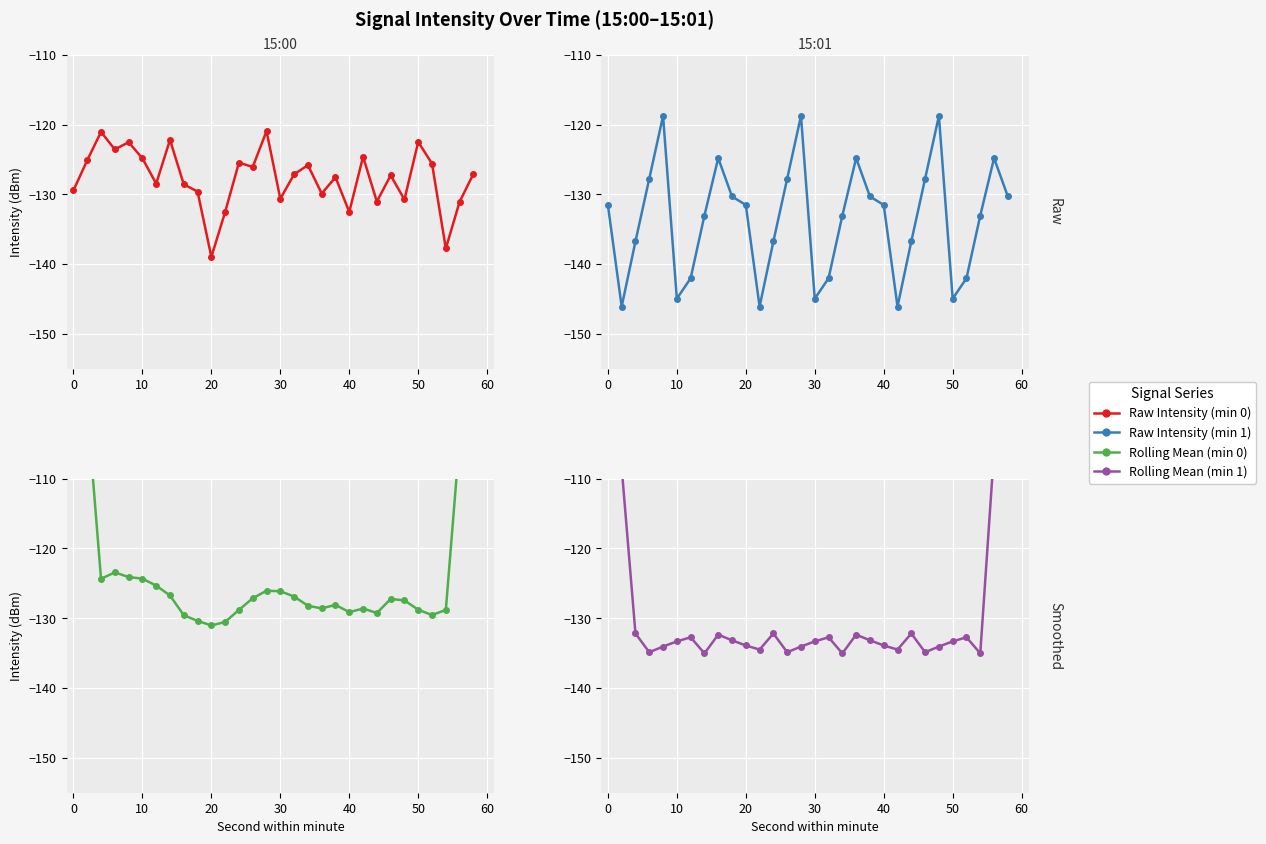

Reading right to left, what are all the values shown in this chart?

Raw Intensity (min 0): -127.1	-131.1	-137.8	-125.6	-122.5	-130.7	-127.3	-131.0	-124.6	-132.5	-127.6	-129.9	-125.8	-127.1	-130.6	-121.0	-126.1	-125.5	-132.5	-139.0	-129.6	-128.6	-122.2	-128.5	-124.8	-122.5	-123.6	-121.1	-125.1	-129.4
Raw Intensity (min 1): -130.3	-124.8	-133.1	-142.0	-145.0	-118.8	-127.8	-136.7	-146.1	-131.5	-130.3	-124.8	-133.1	-142.0	-145.0	-118.8	-127.8	-136.7	-146.1	-131.5	-130.3	-124.8	-133.1	-142.0	-145.0	-118.8	-127.8	-136.7	-146.1	-131.5
Rolling Mean (min 0): -79.2	-104.3	-128.8	-129.5	-128.8	-127.4	-127.2	-129.2	-128.6	-129.1	-128.1	-128.6	-128.2	-126.9	-126.1	-126.1	-127.1	-128.8	-130.5	-131.0	-130.4	-129.6	-126.7	-125.3	-124.3	-124.1	-123.4	-124.3	-99.8	-75.1
Rolling Mean (min 1): -77.6	-106.0	-135.0	-132.7	-133.3	-134.1	-134.9	-132.2	-134.5	-133.9	-133.2	-132.3	-135.0	-132.7	-133.3	-134.1	-134.9	-132.2	-134.5	-133.9	-133.2	-132.3	-135.0	-132.7	-133.3	-134.1	-134.9	-132.2	-108.4	-82.9